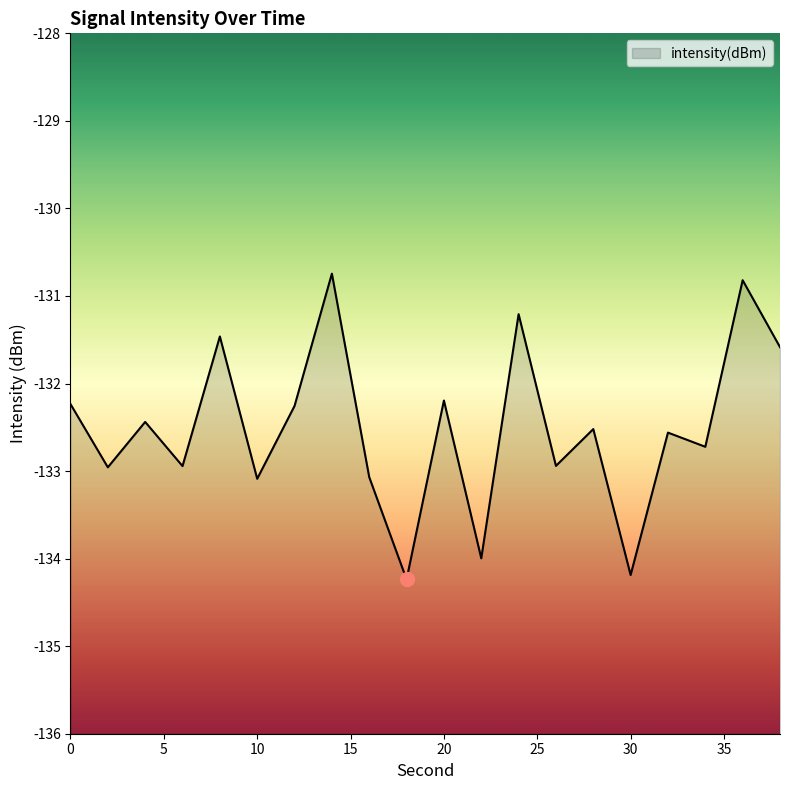

What is the change in value from 20 to 28?

-0.3